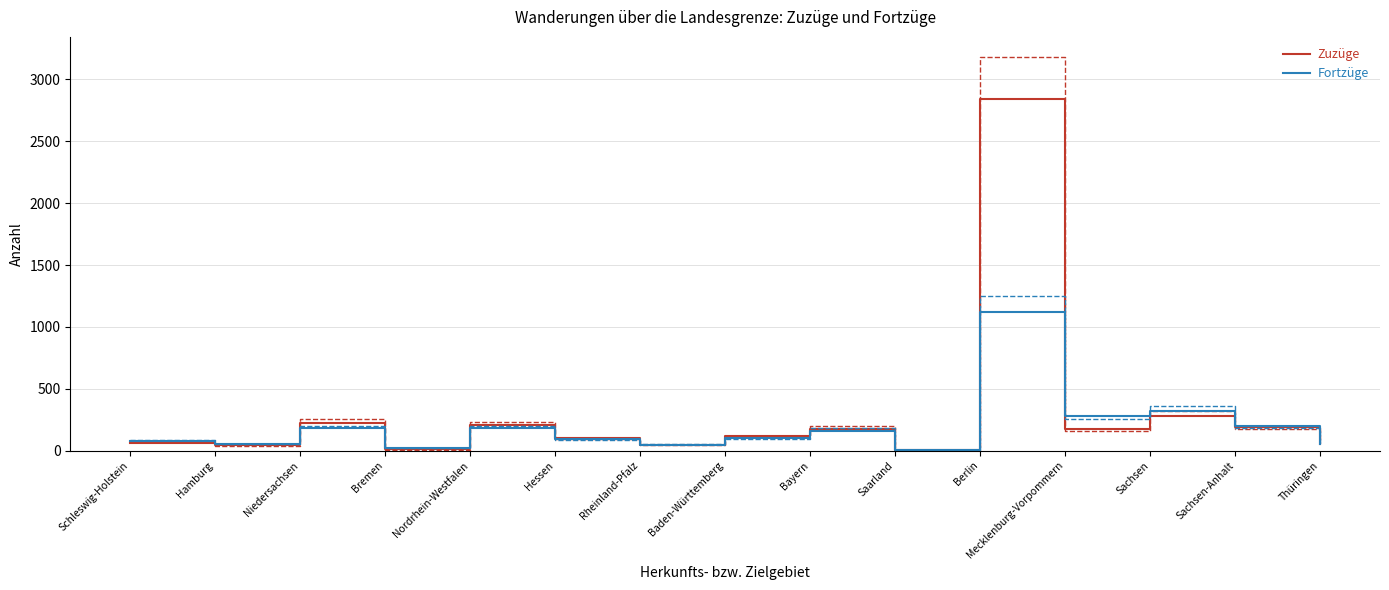

List the series in order of their peak value, highest first.

Zuzüge, Fortzüge